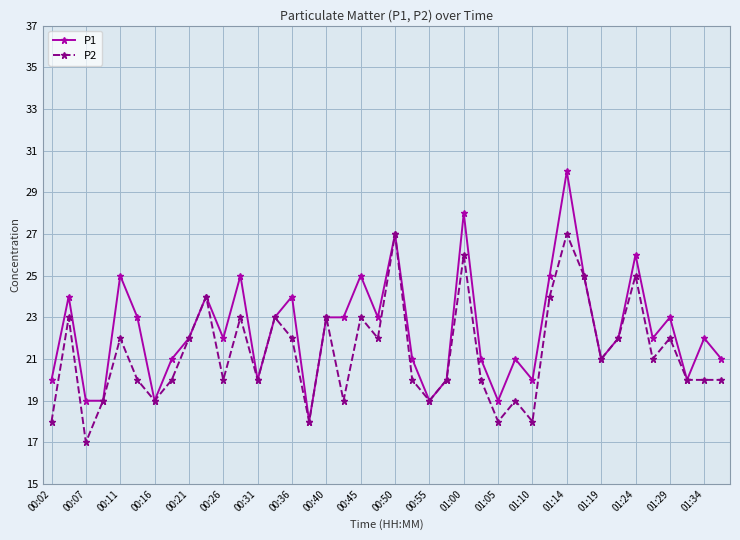

List the series in order of their overall mean, lowest first.

P2, P1